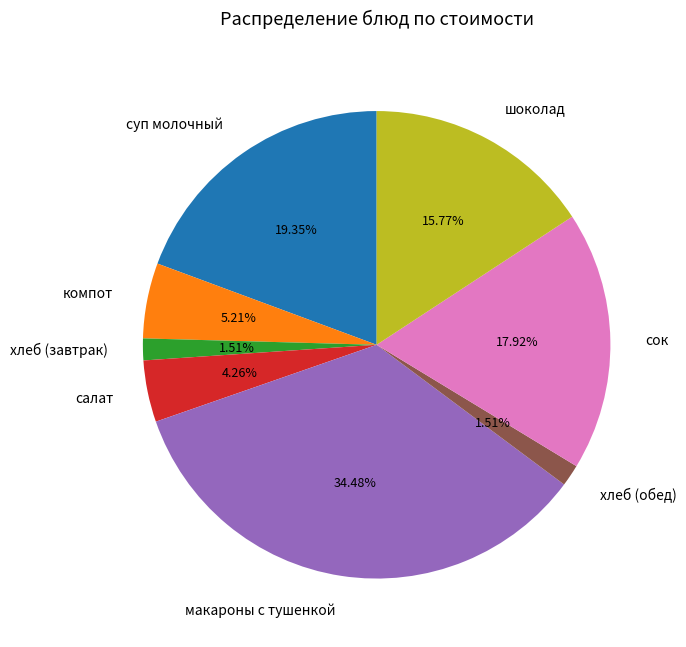

To the nearest percent, what is the difference between the largest and smallest slice percentages?

33%